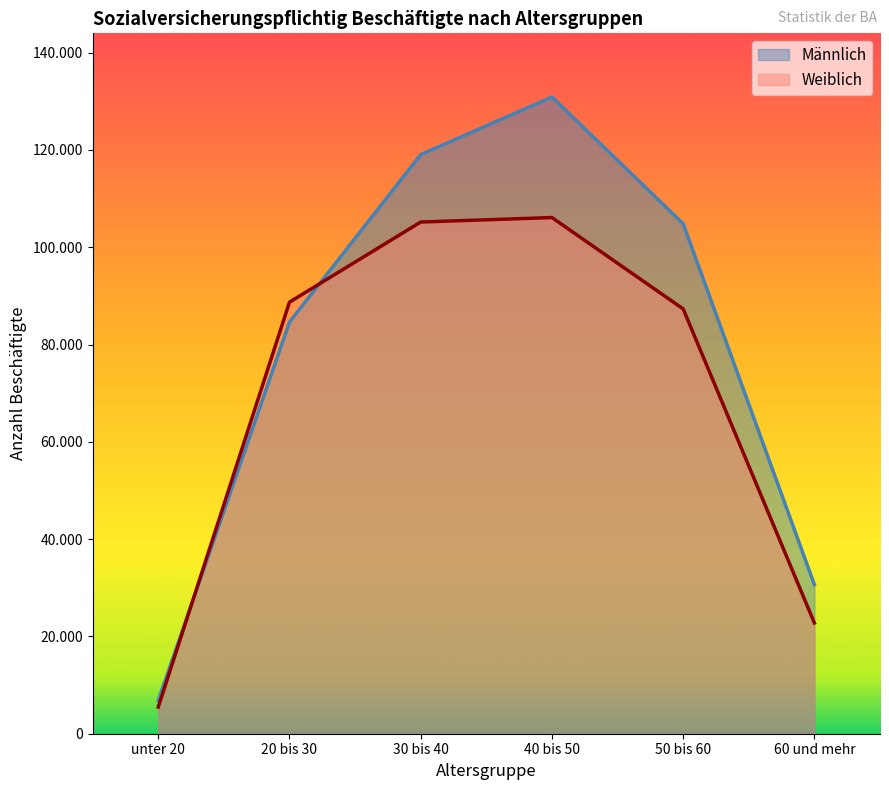

Rank the series by their average value, from highest to lowest.

Männlich, Weiblich